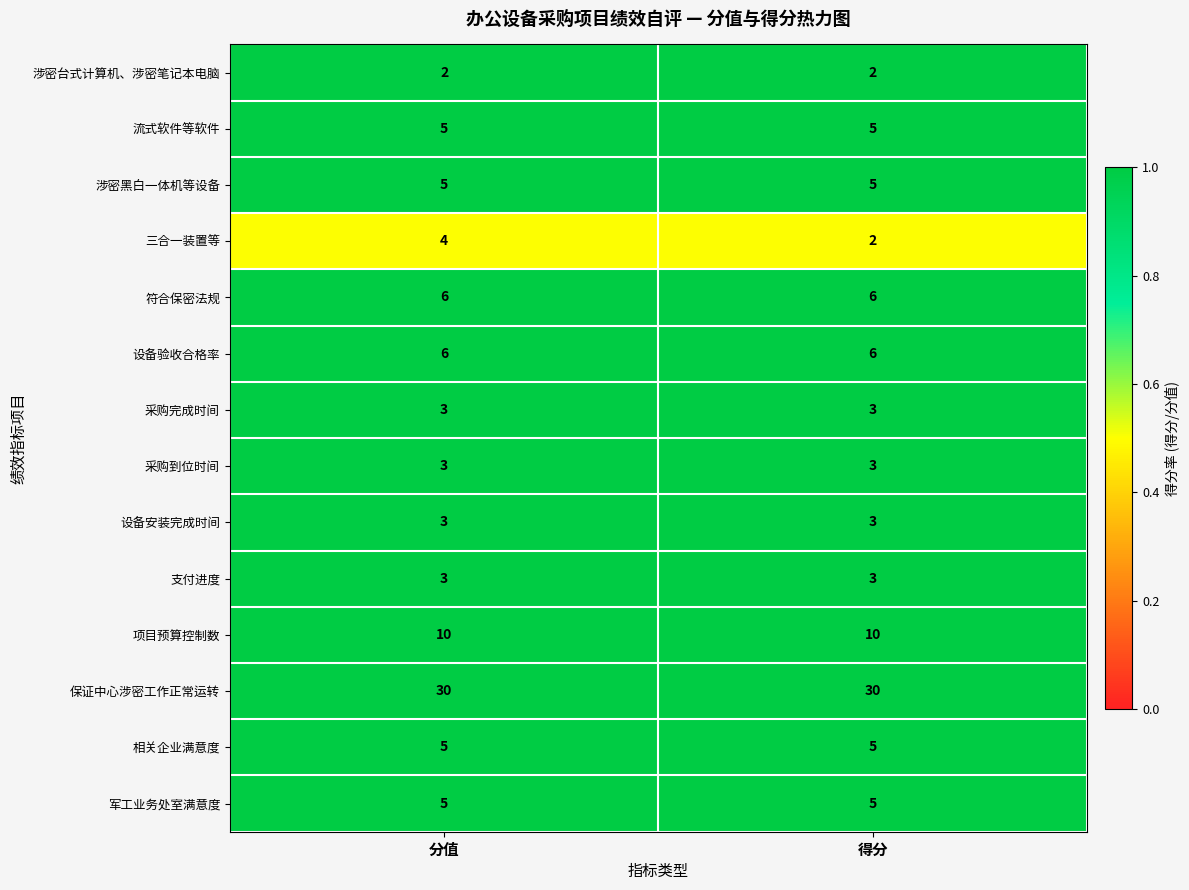

What is the maximum value for 设备验收合格率?

6